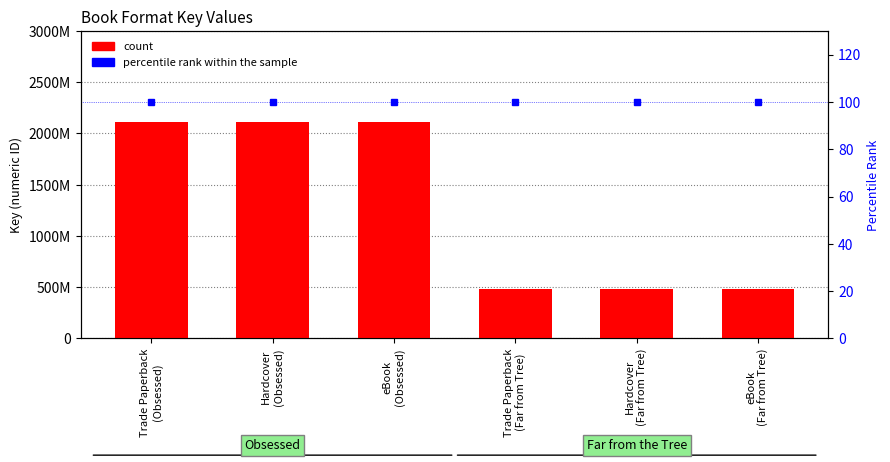

What is the sum of the count values at eBook
(Far from Tree) and Hardcover
(Obsessed)?

2595278567